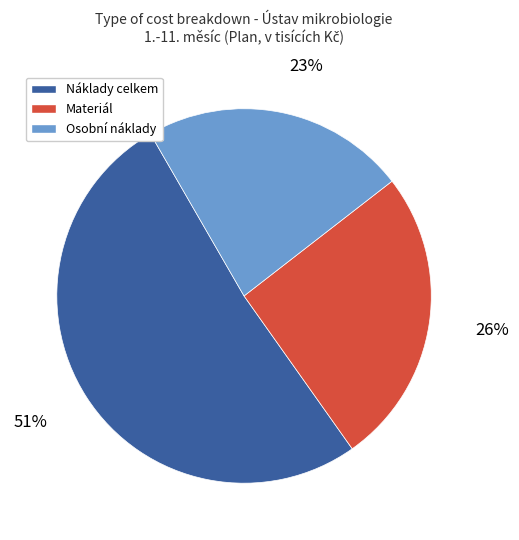

Does Materiál represent more than half of the total?

No